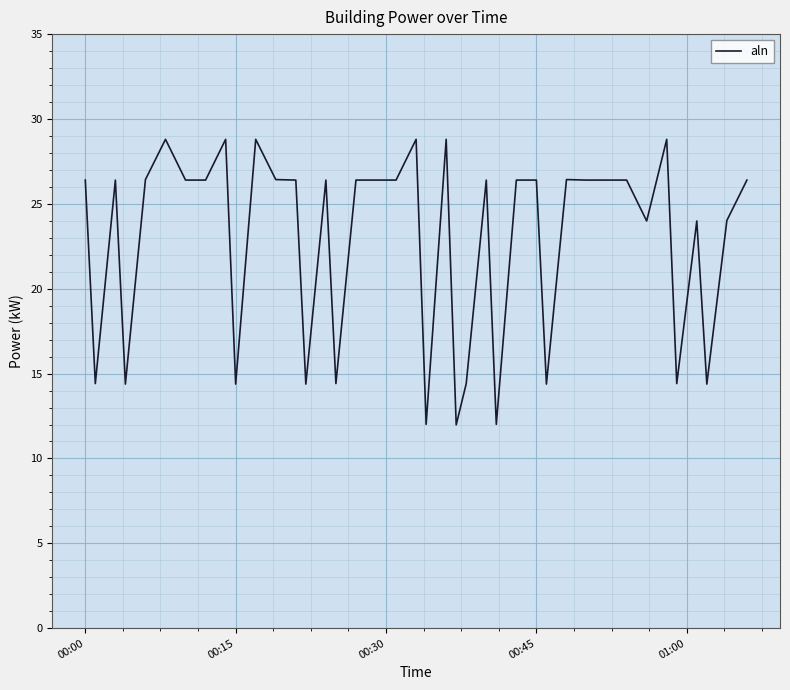

What is the minimum value shown in the chart?

12.0